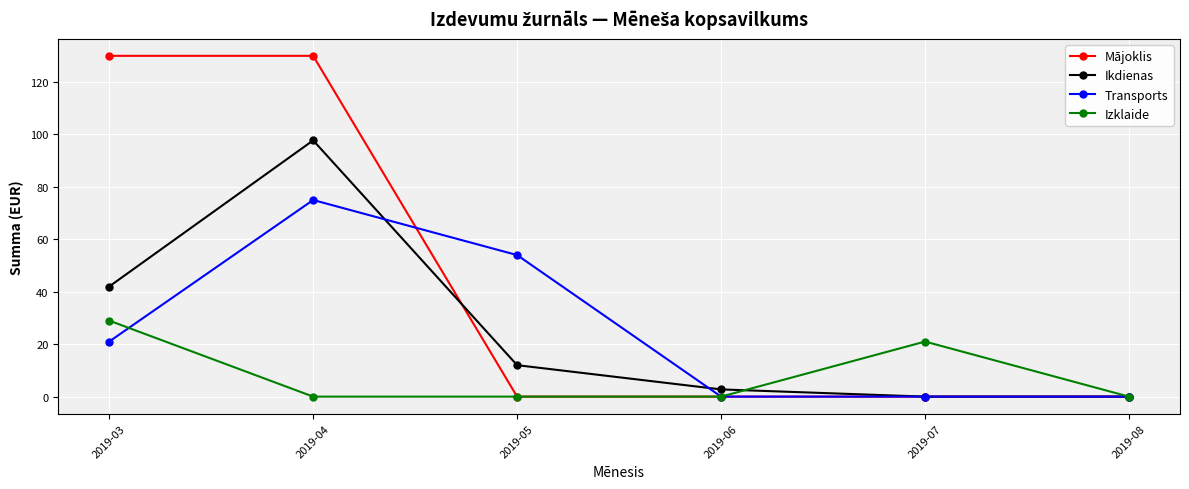

What are all the series names shown in the legend?

Mājoklis, Ikdienas, Transports, Izklaide